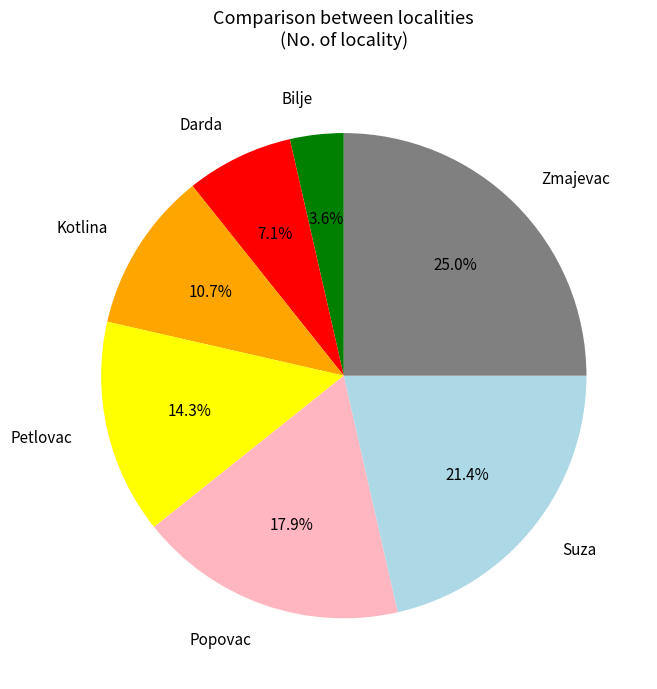

Count the number of slices in the pie.

7